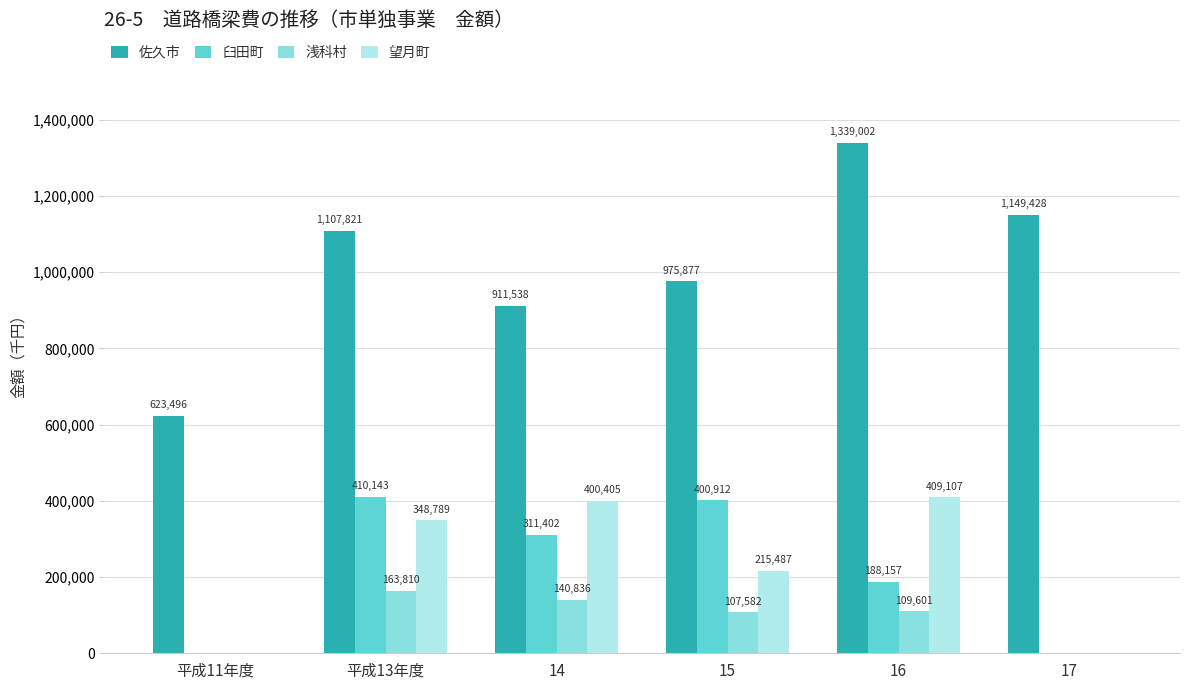

Which category has the highest value in the 望月町 series?

16